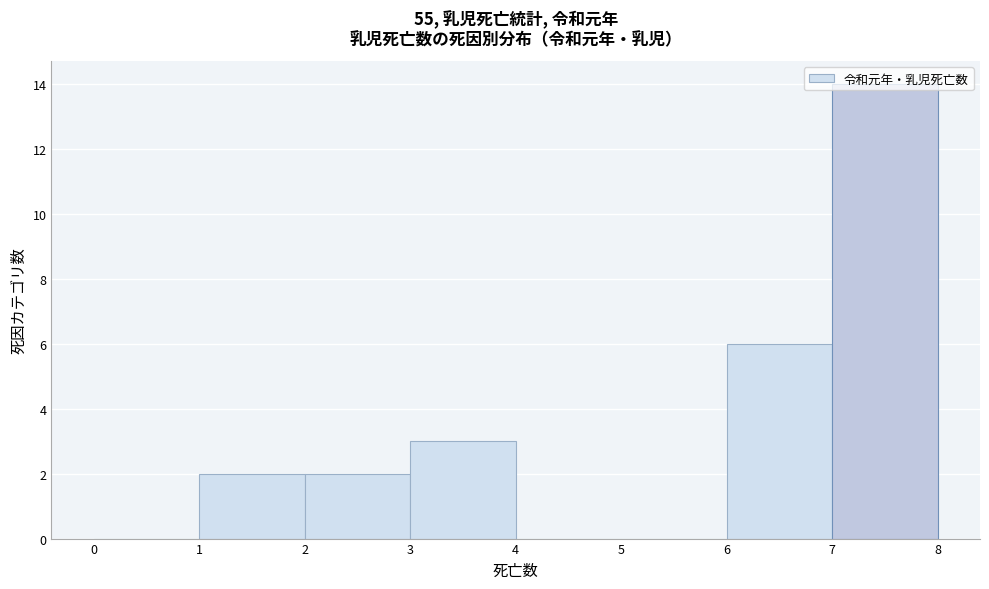

Reading left to right, transcribe this chart: for each bar, give the range it covers on the x-axis and its height. The values are not printed on the chart, so give them approximately, as read against the axis.

0 to 1: 0
1 to 2: 2
2 to 3: 2
3 to 4: 3
4 to 5: 0
5 to 6: 0
6 to 7: 6
7 to 8: 14